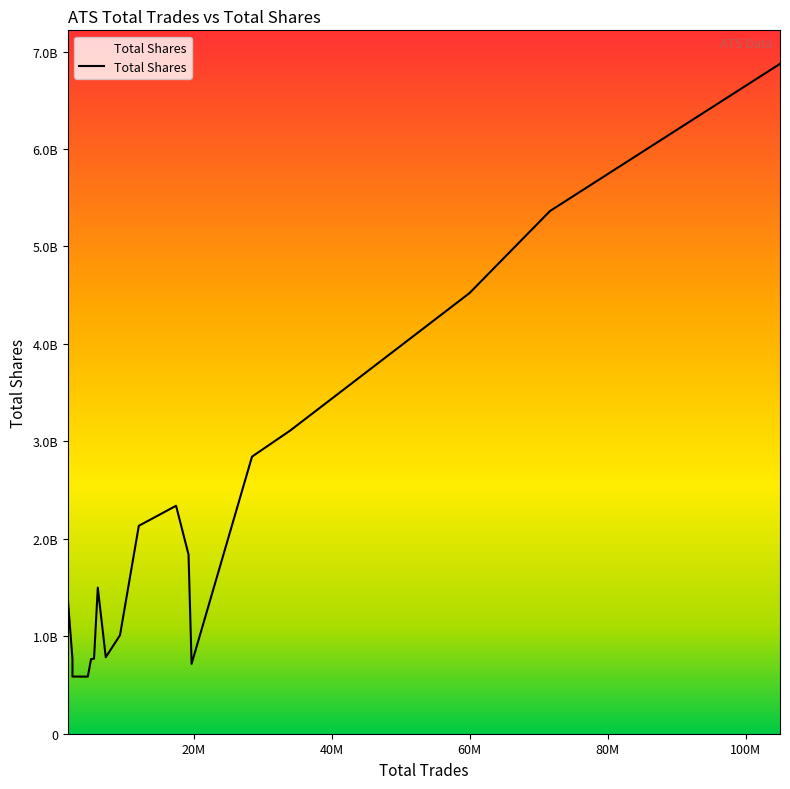

True or false: the data has more than 1 interior local peaks.

True